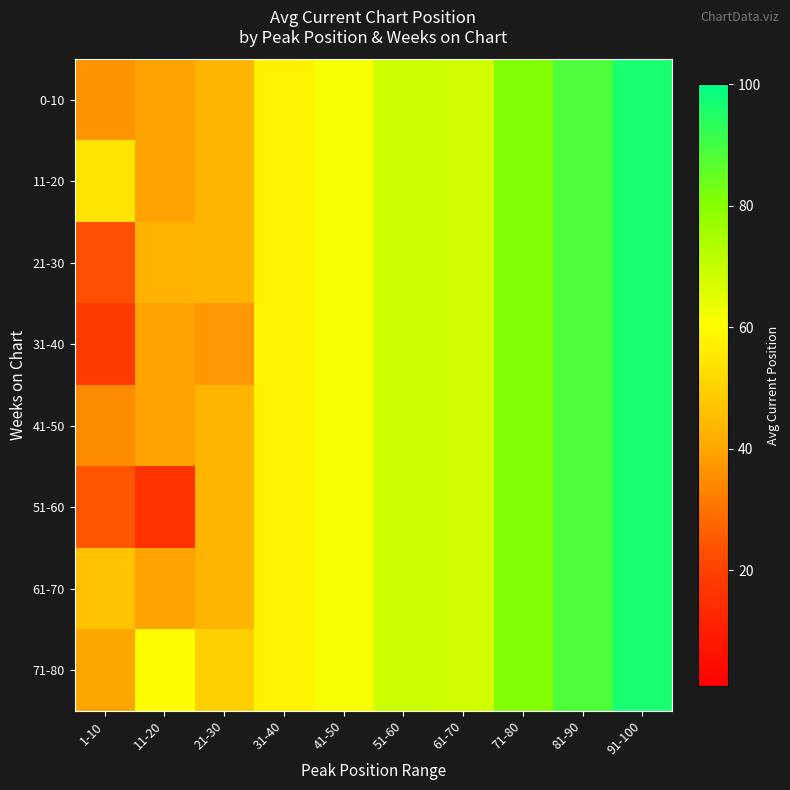

Which has a higher value, 31-40 or 81-90?

81-90